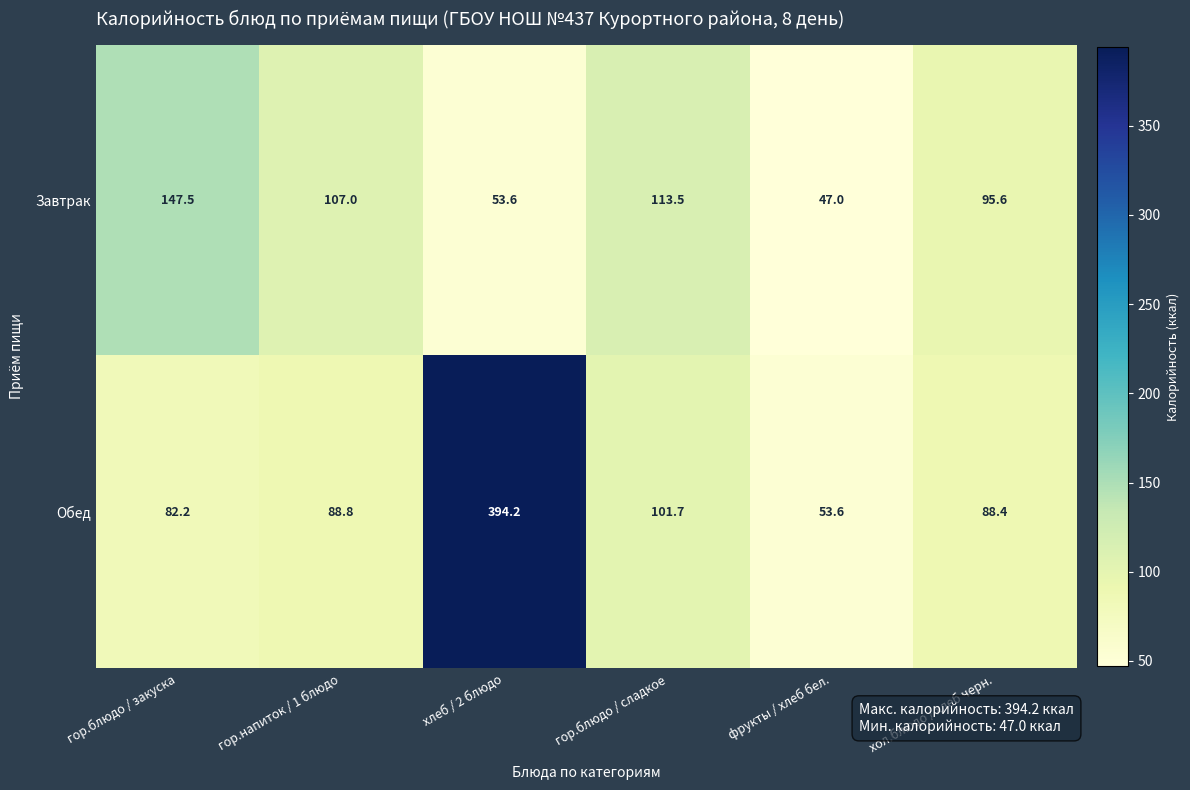

The value of Завтрак at гор.блюдо / сладкое is 113.5. True or false?

True